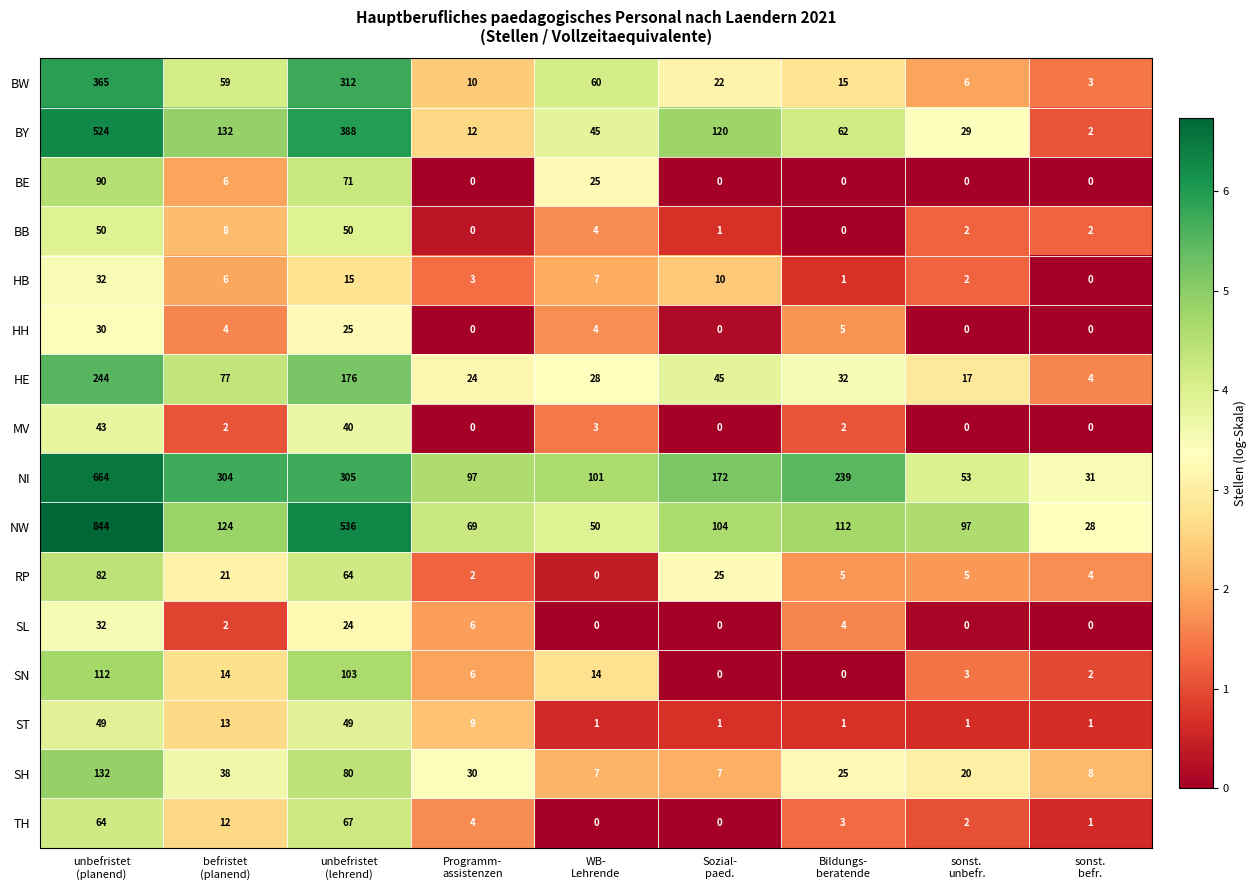

Which series has the largest total across all categories?

NI